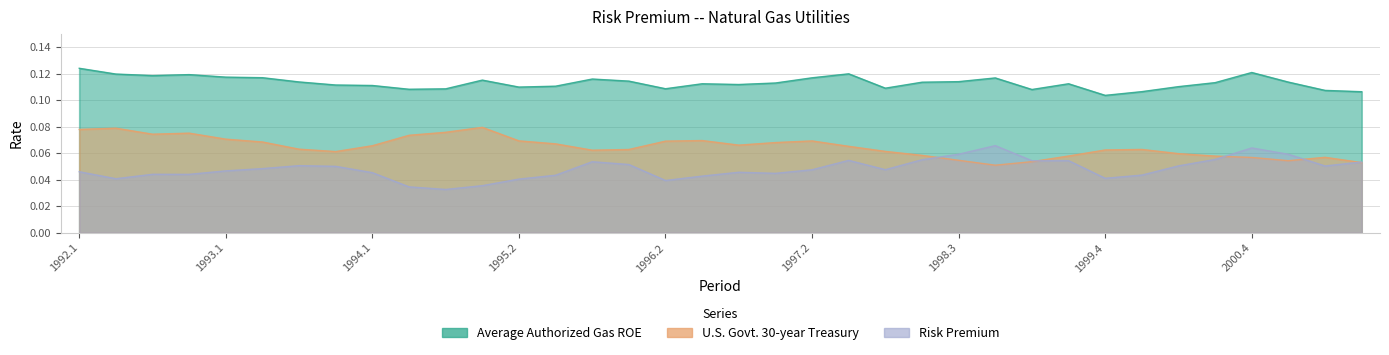

Reading right to left, extract all data points from this chart.

Average Authorized Gas ROE: 0.1	0.1	0.1	0.1	0.1	0.1	0.1	0.1	0.1	0.1	0.1	0.1	0.1	0.1	0.1	0.1	0.1	0.1	0.1	0.1	0.1	0.1	0.1	0.1	0.1	0.1	0.1	0.1	0.1	0.1	0.1	0.1	0.1	0.1	0.1	0.1
U.S. Govt. 30-year Treasury: 0.1	0.1	0.1	0.1	0.1	0.1	0.1	0.1	0.1	0.1	0.1	0.1	0.1	0.1	0.1	0.1	0.1	0.1	0.1	0.1	0.1	0.1	0.1	0.1	0.1	0.1	0.1	0.1	0.1	0.1	0.1	0.1	0.1	0.1	0.1	0.1
Risk Premium: 0.1	0.1	0.1	0.1	0.1	0.1	0.0	0.0	0.1	0.1	0.1	0.1	0.1	0.0	0.1	0.0	0.0	0.0	0.0	0.0	0.1	0.1	0.0	0.0	0.0	0.0	0.0	0.0	0.1	0.1	0.0	0.0	0.0	0.0	0.0	0.0